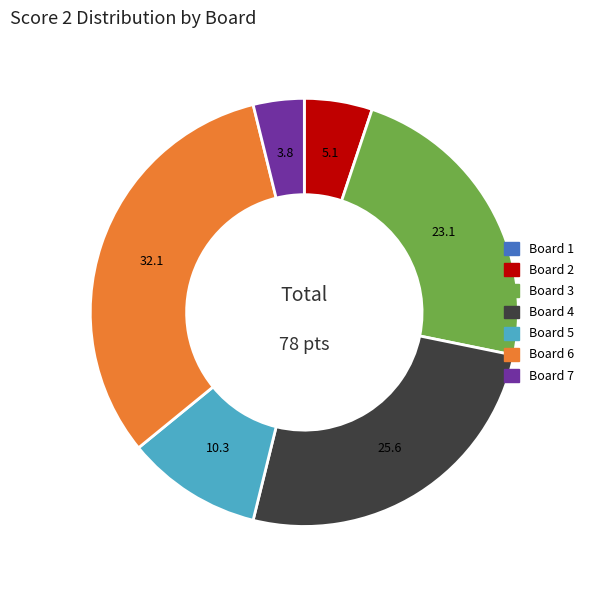

Is it true that Board 6 is 32% of the pie?

True